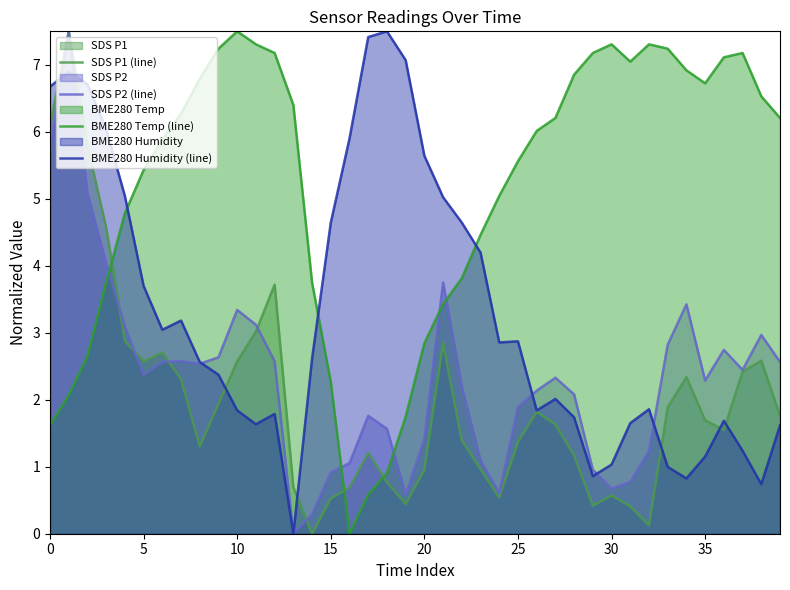

Which series has the largest total across all categories?

BME280 Temp (line)